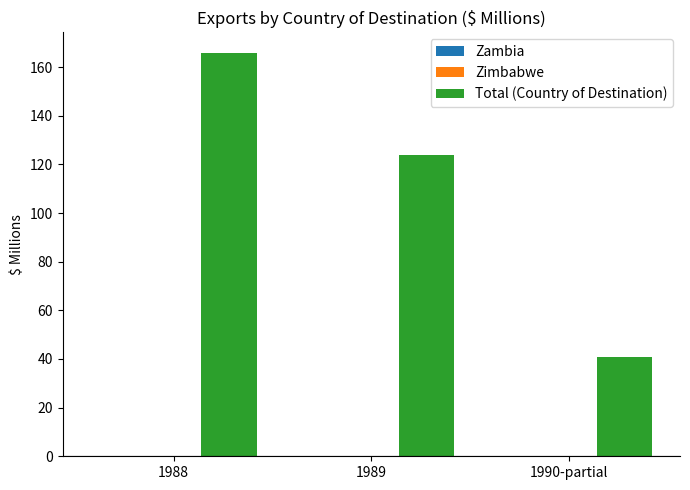

What is the value of the 2nd bar from the left?

124